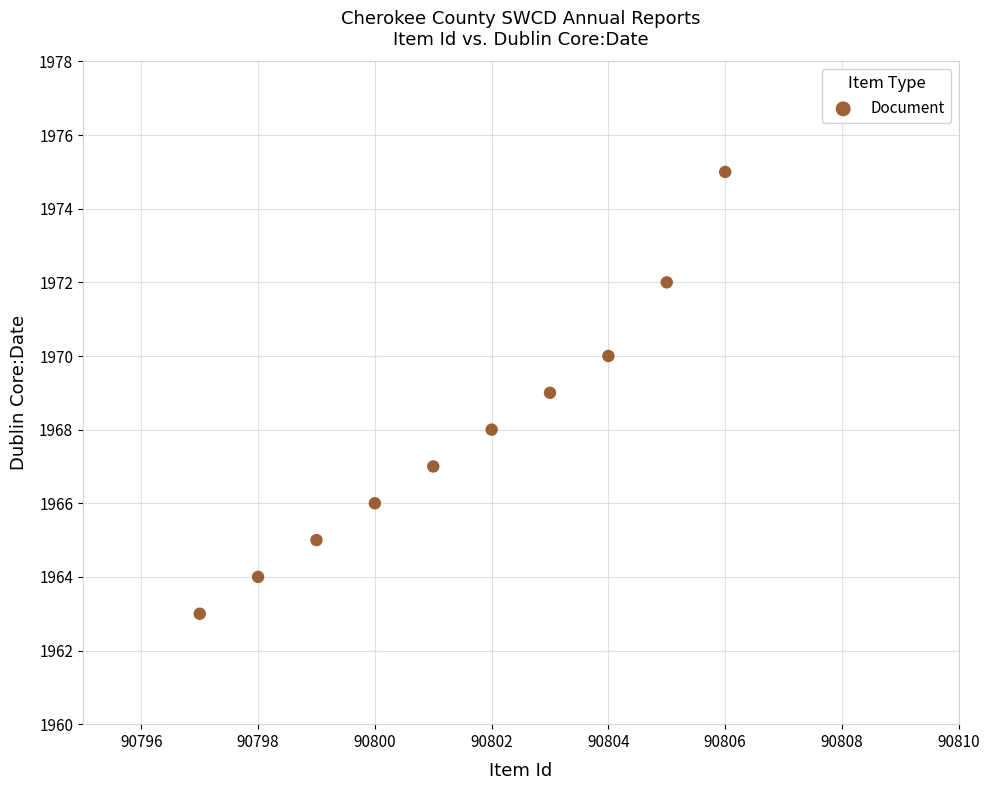

What is the range of X values (max minus min)?

9